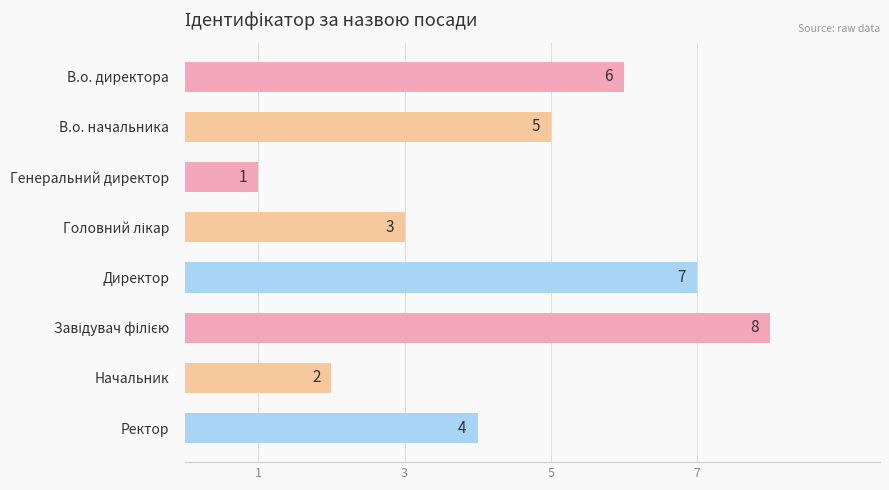

Count the values in the range 3 to 7.

5